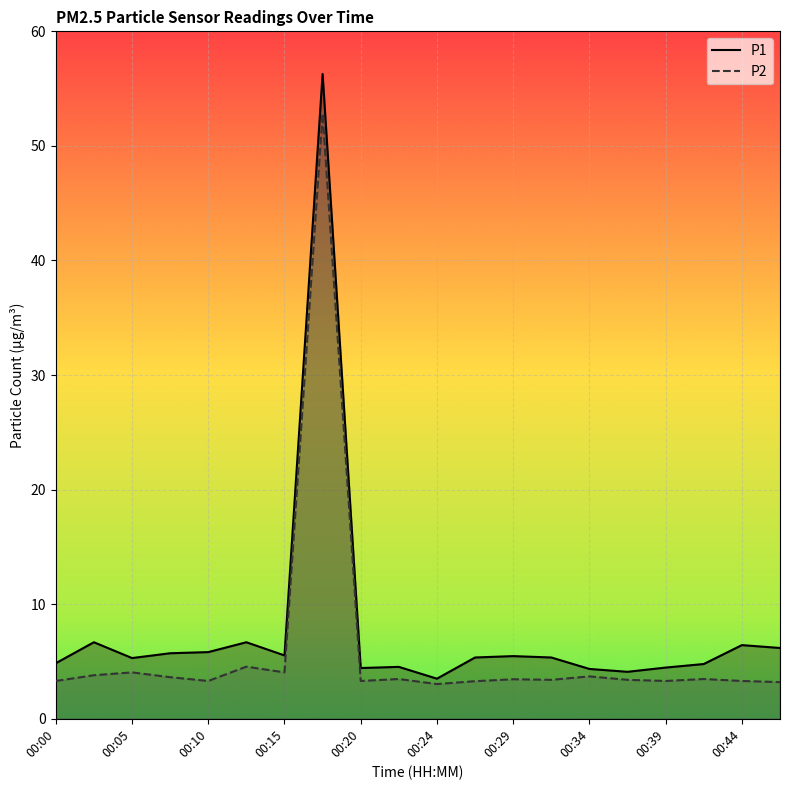

Reading left to right, transcribe all the data shown in this chart.

P1: 00:00=4.8	00:02=6.7	00:05=5.3	00:07=5.7	00:10=5.8	00:12=6.7	00:15=5.5	00:17=56.3	00:20=4.4	00:22=4.5	00:24=3.5	00:27=5.3	00:29=5.5	00:32=5.3	00:34=4.3	00:37=4.1	00:39=4.5	00:41=4.8	00:44=6.4	00:46=6.2
P2: 00:00=3.3	00:02=3.8	00:05=4.0	00:07=3.6	00:10=3.3	00:12=4.5	00:15=4.0	00:17=52.8	00:20=3.3	00:22=3.5	00:24=3.0	00:27=3.3	00:29=3.5	00:32=3.4	00:34=3.7	00:37=3.4	00:39=3.3	00:41=3.5	00:44=3.3	00:46=3.2